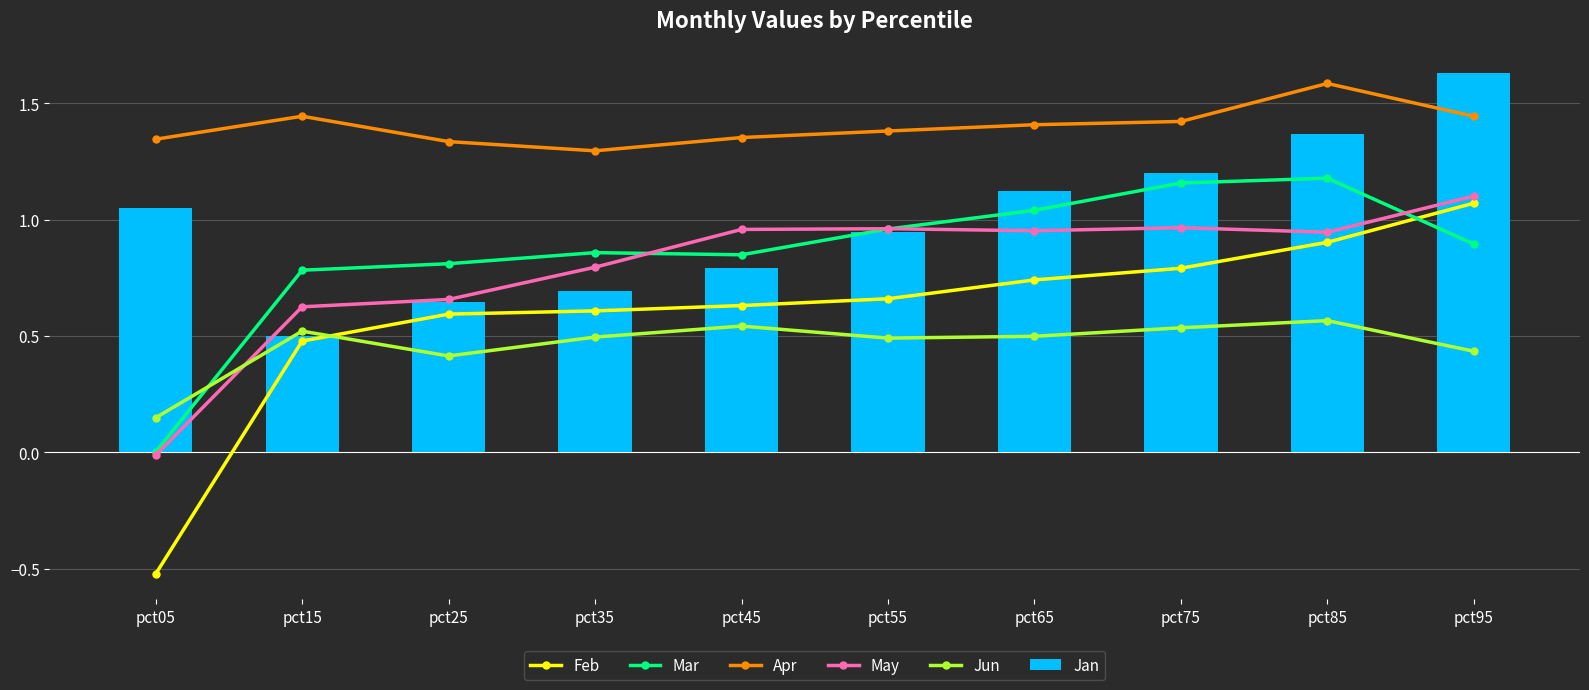

List the series in order of their peak value, lowest first.

Jun, Feb, May, Mar, Apr, Jan